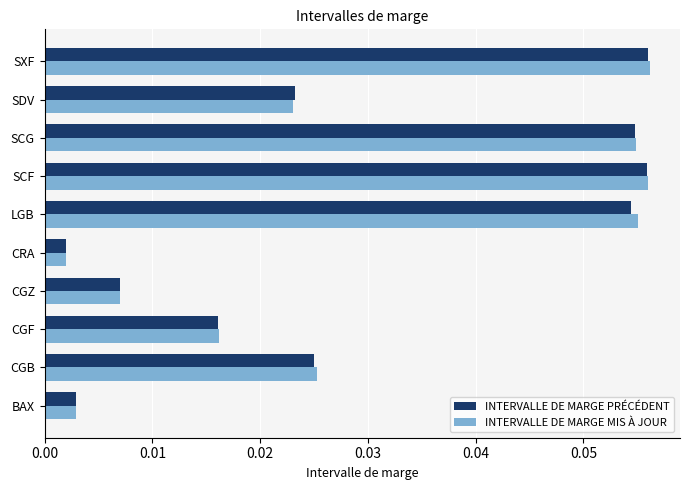

The INTERVALLE DE MARGE MIS À JOUR series shows 0.0 at SCG. True or false?

False